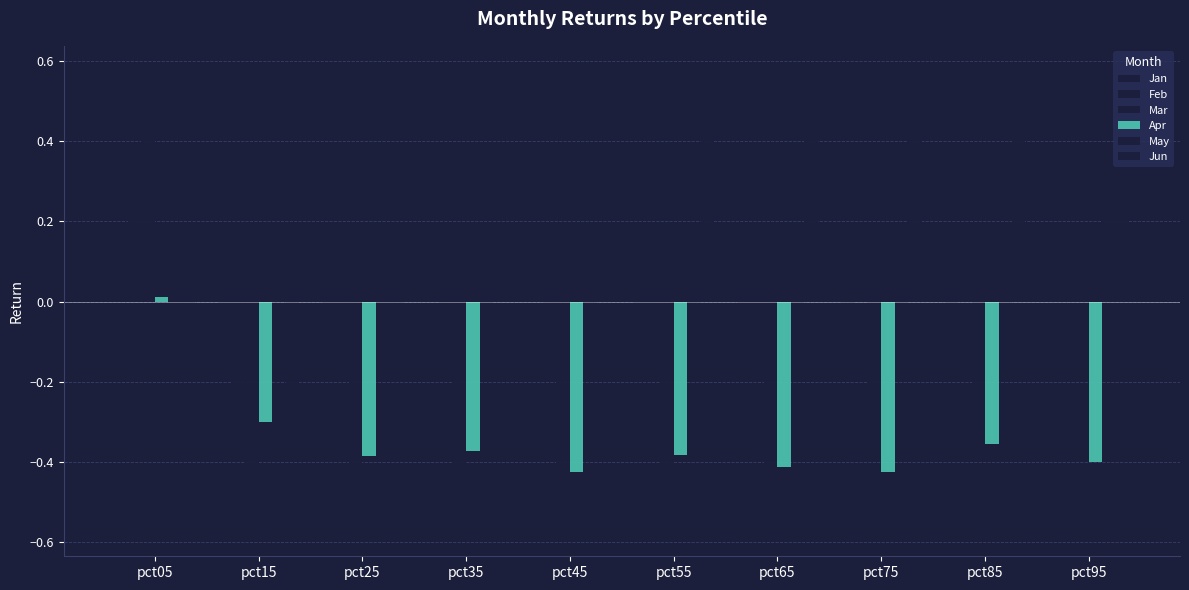

At which category is the sum across all series the highest?

pct05